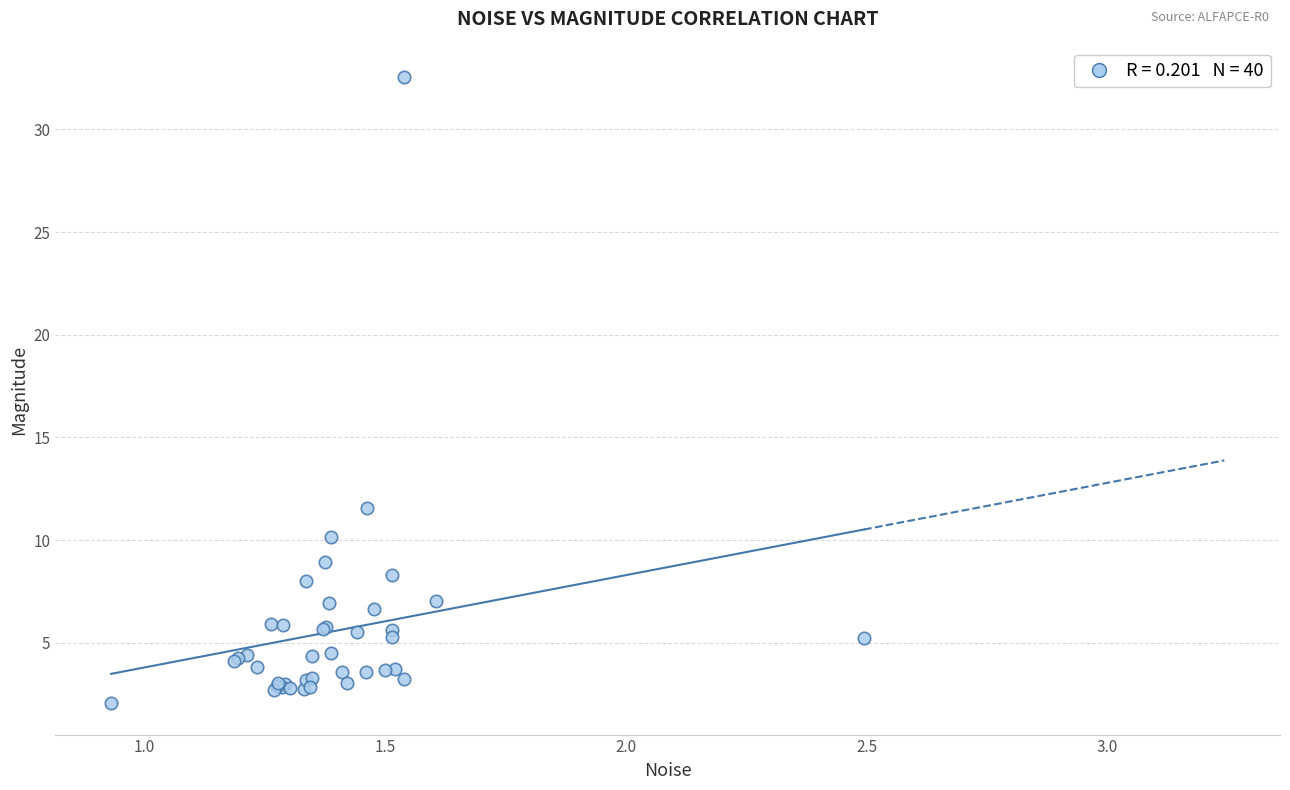

What Y value in the scatter plot is closest to 17?

11.6